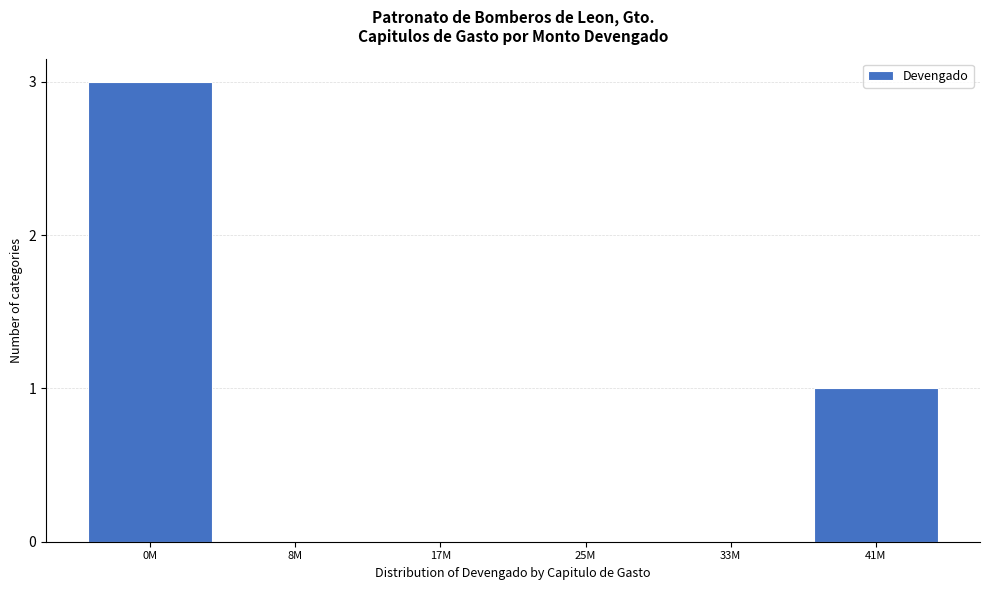

Reading left to right, what are all the values shown in this chart?

0M=3	8M=0	17M=0	25M=0	33M=0	41M=1